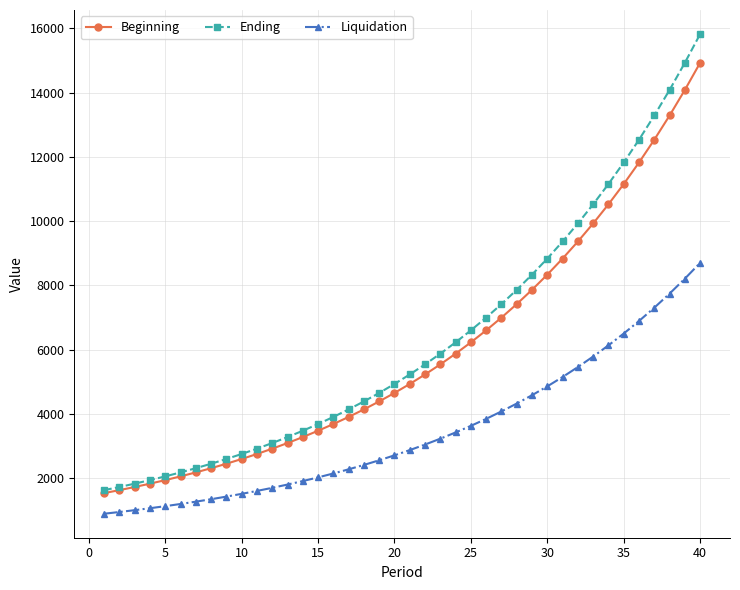

Which series has the widest spread of values?

Ending